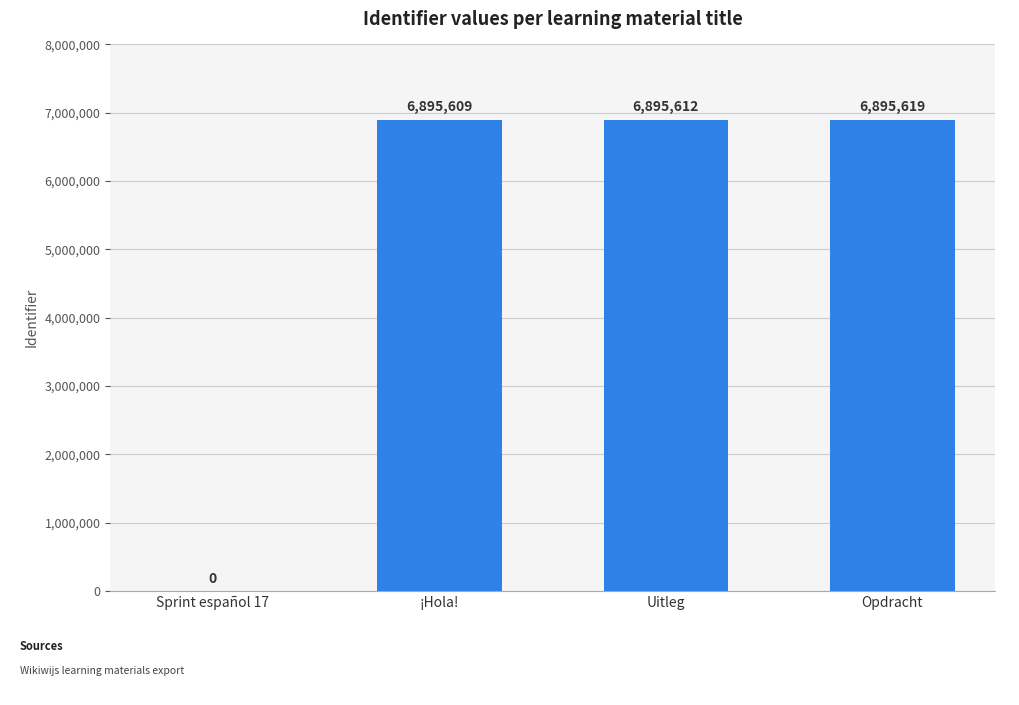

What is the sum of all values?

20686840